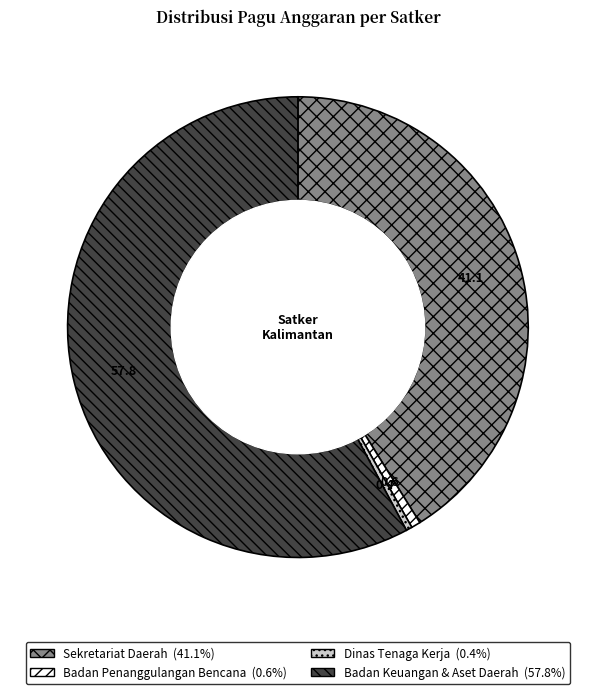

Is there any slice that represents more than half of the pie?

Yes